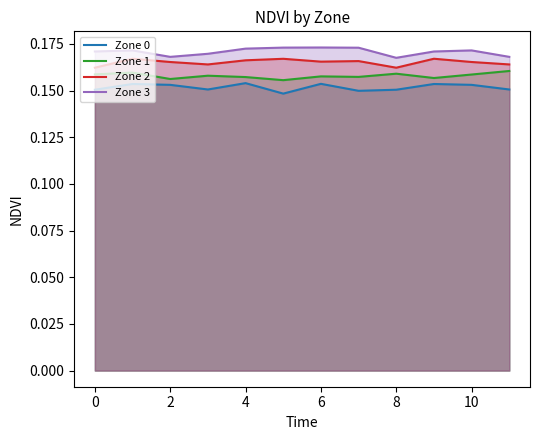

The value of Zone 1 at 8 is 0.1. True or false?

False